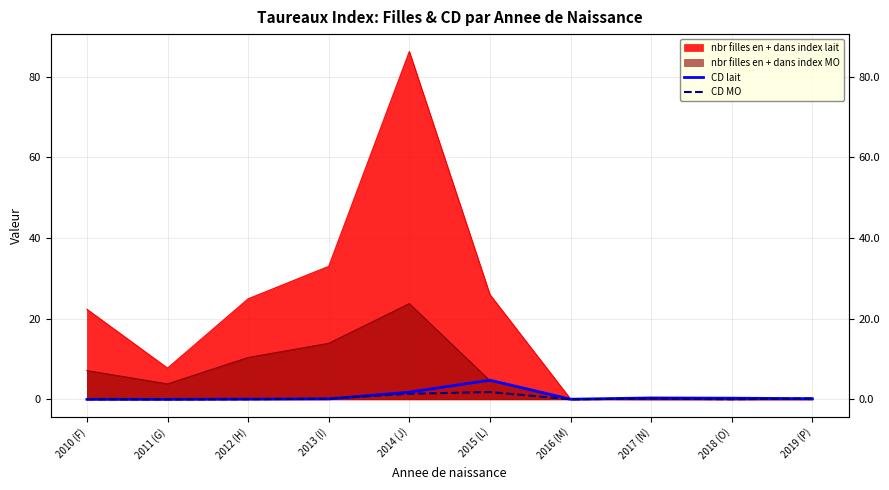

Does the chart display data point markers on the line(s)?

No